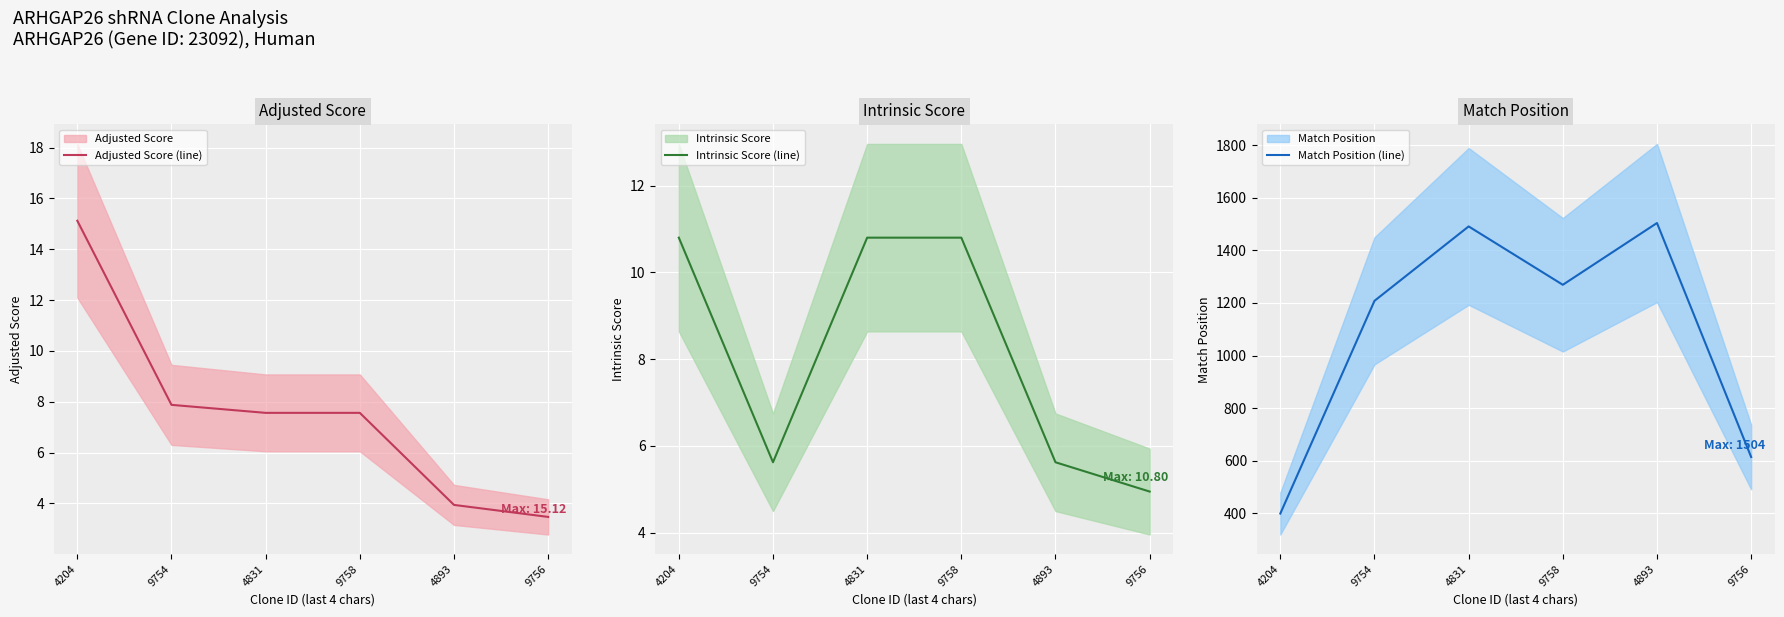

What is the label of the 4th point from the left?

9758